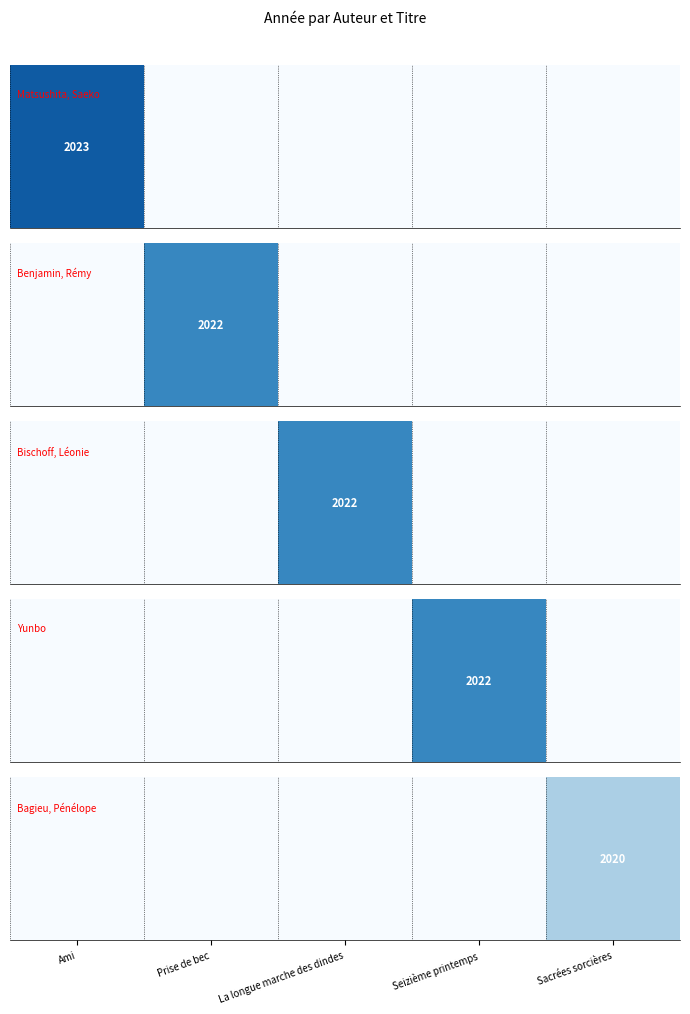

What is the difference between the maximum and second lowest values?

2020